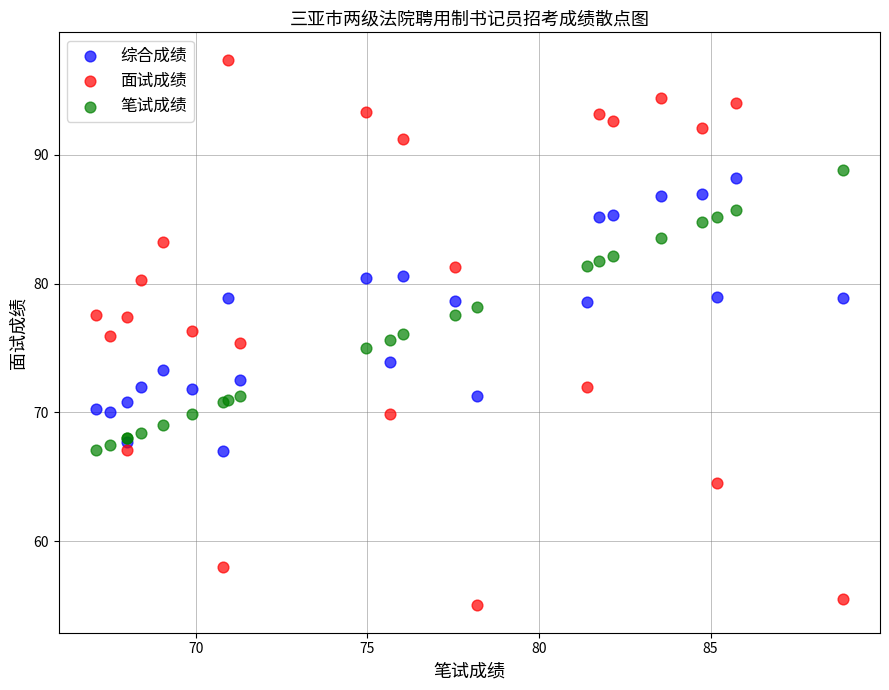

Which series reaches the minimum Y coordinate?

面试成绩